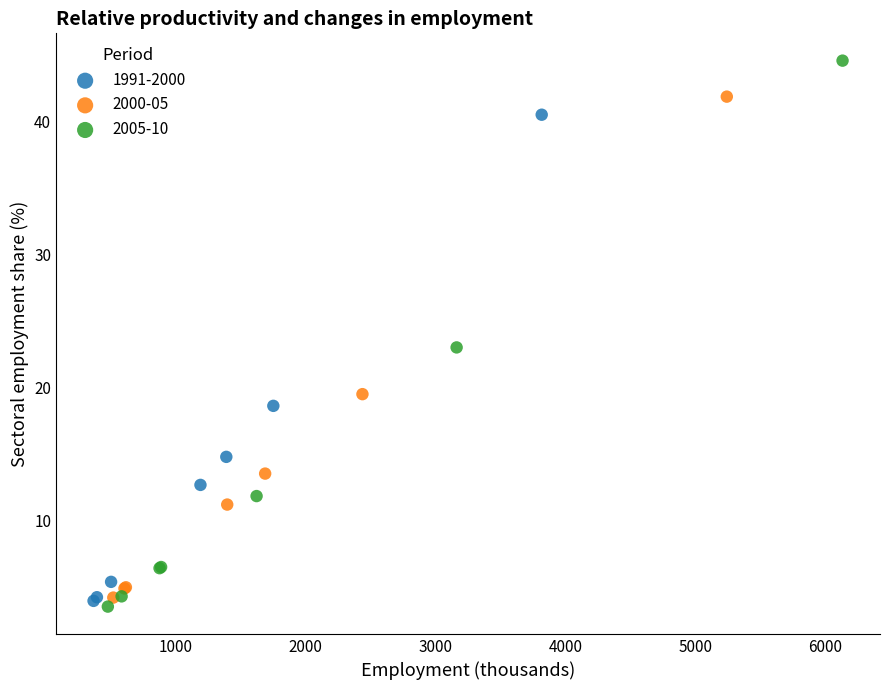

Which series has the widest spread of Y values?

2005-10